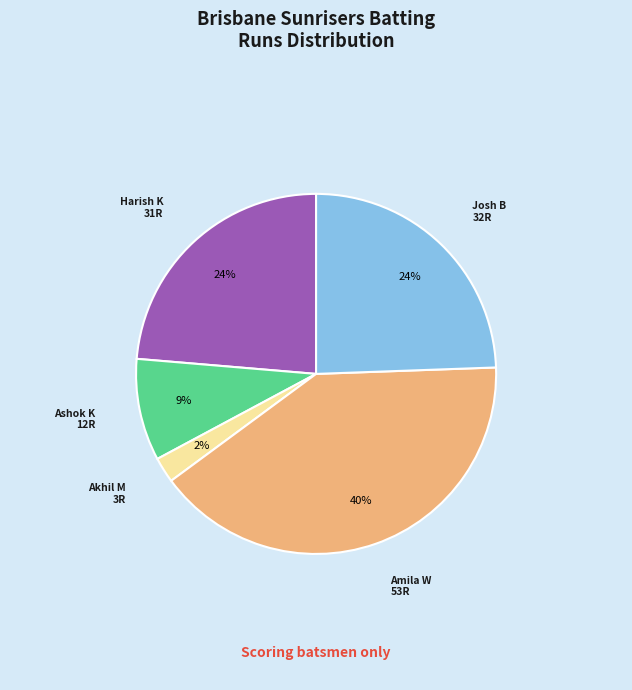

To the nearest percent, what is the difference between the largest and smallest slice percentages?

38%